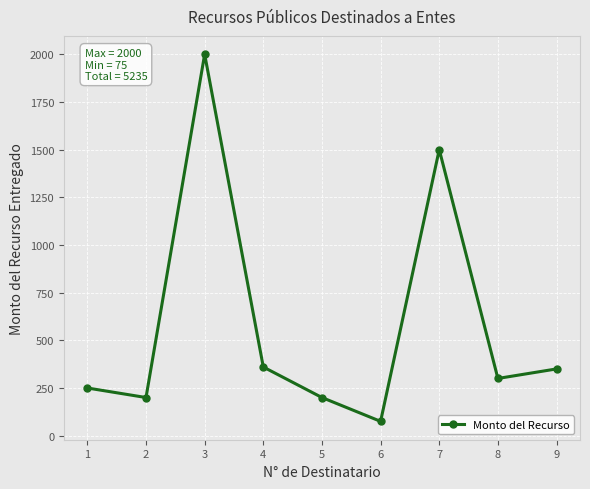

What is the difference between the second highest and second lowest values?

1300